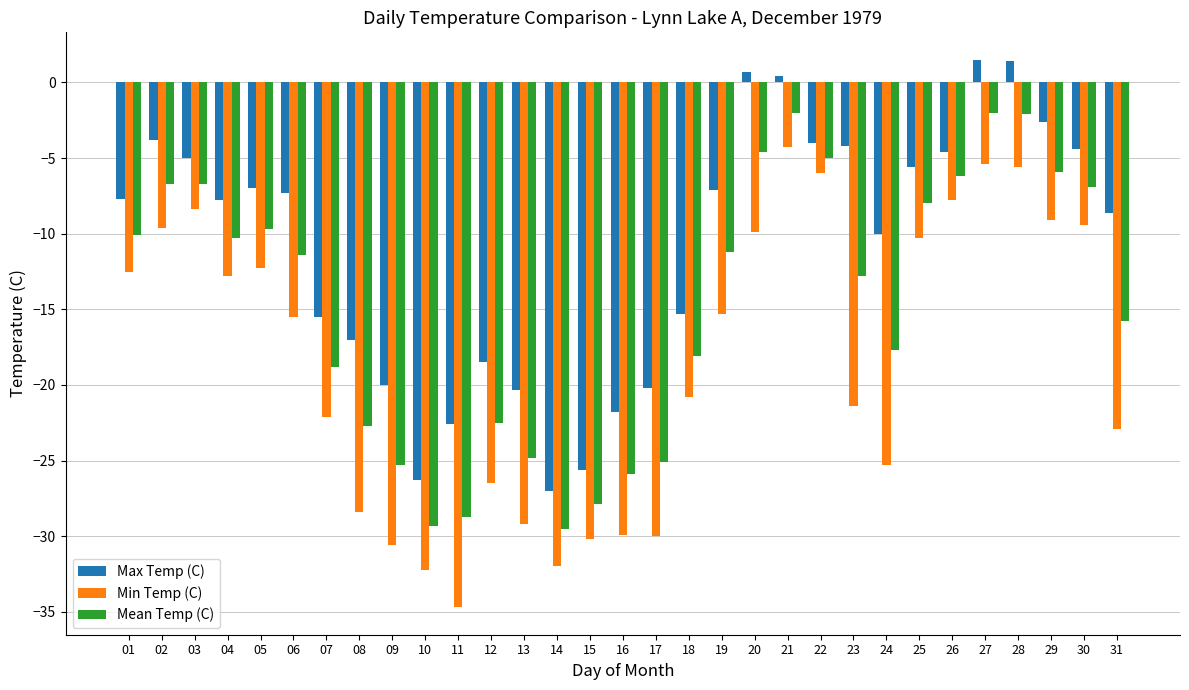

What is the difference between the highest and lowest values at 13?

8.9